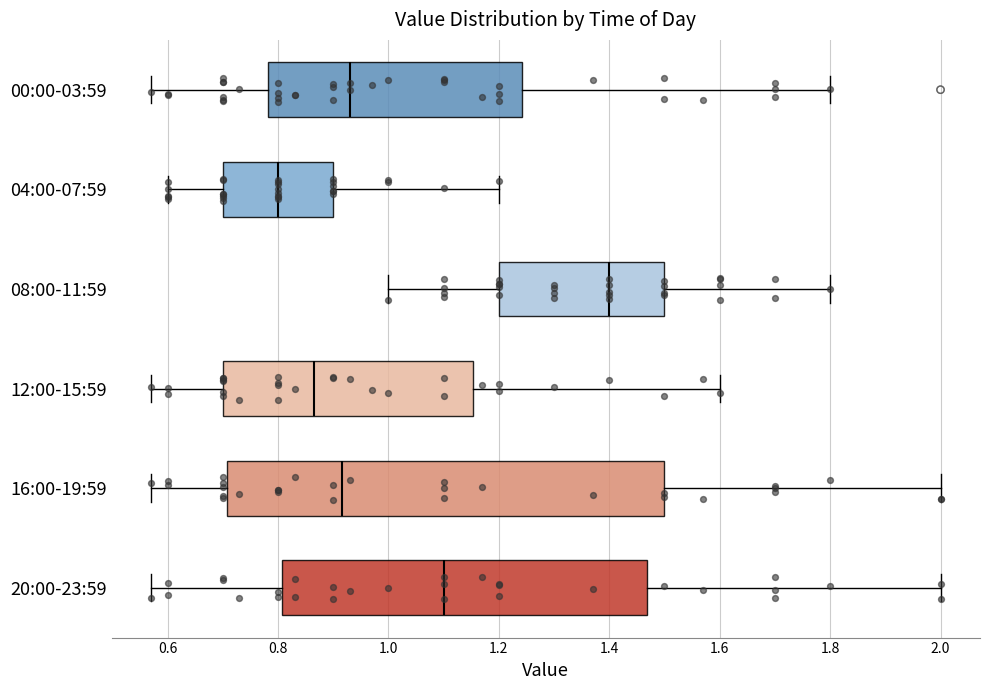

Reading bottom to top, transcribe this box plot: for each box, give where its median line is, the range the box spans, and where its two whiskers end, as read against the x-axis. The values are not printed on the chart, so give them approximately, as read against the axis.

20:00-23:59: median 1.10, box 0.80 to 1.46, whiskers 0.58 to 2.00
16:00-19:59: median 0.92, box 0.70 to 1.50, whiskers 0.58 to 2.00
12:00-15:59: median 0.86, box 0.70 to 1.16, whiskers 0.58 to 1.60
08:00-11:59: median 1.40, box 1.20 to 1.50, whiskers 1.00 to 1.80
04:00-07:59: median 0.80, box 0.70 to 0.90, whiskers 0.60 to 1.20
00:00-03:59: median 0.94, box 0.78 to 1.24, whiskers 0.58 to 1.80